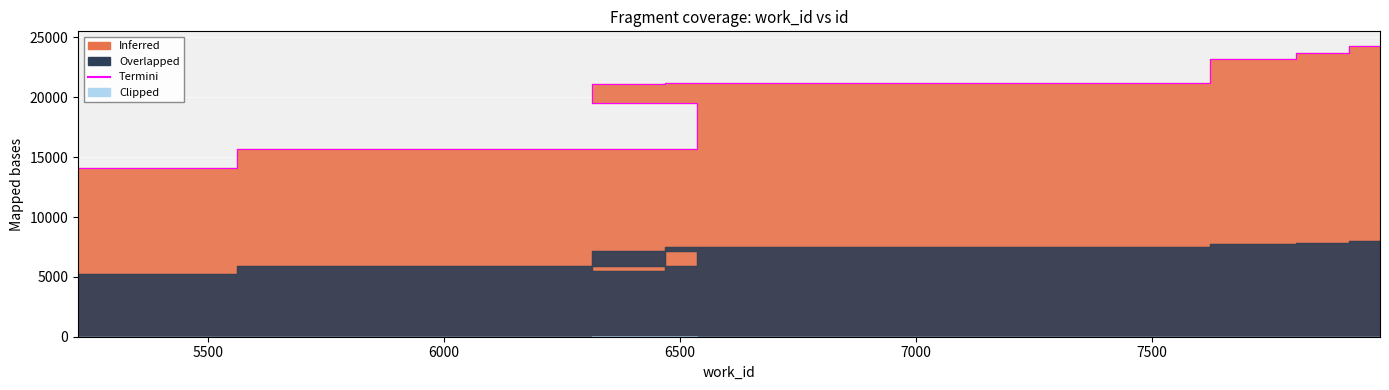

How many categories are shown in the chart?

8